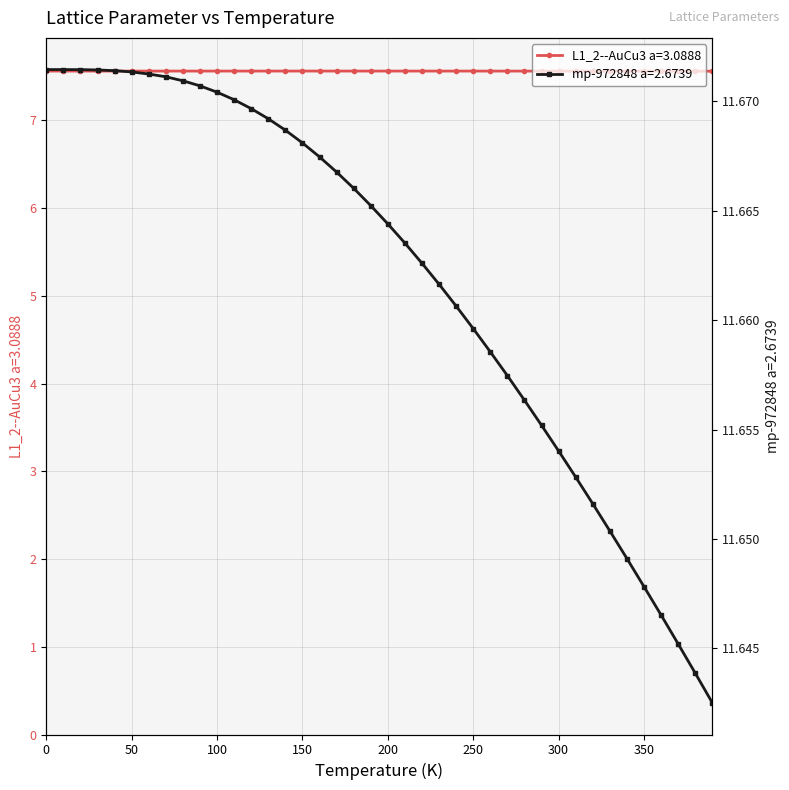

At 130.0, list the series in order from smallest to largest.

L1_2--AuCu3 a=3.0888, mp-972848 a=2.6739